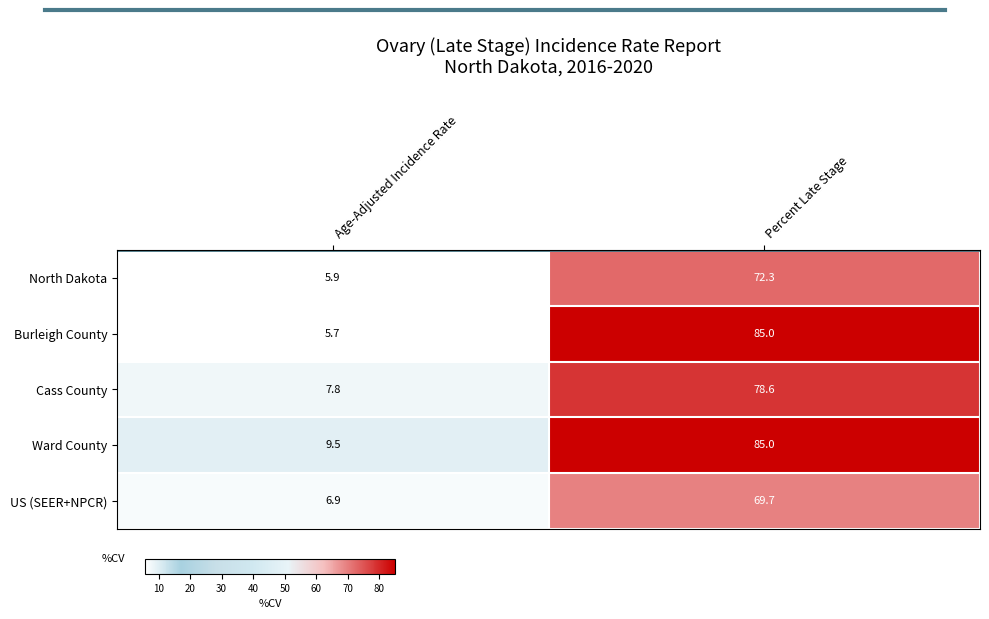

What is the sum of the Ward County values at Percent Late Stage and Age-Adjusted Incidence Rate?

94.5